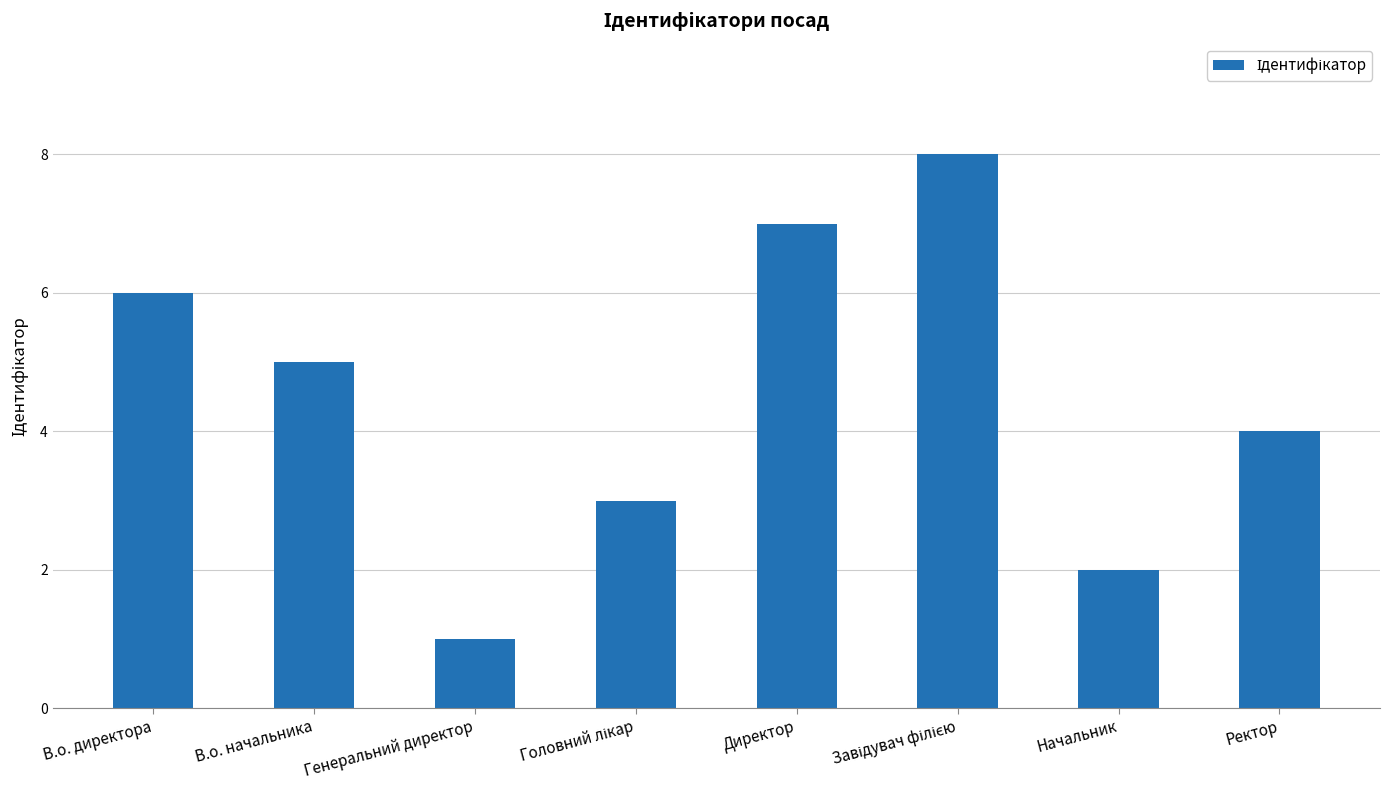

Which category has the lowest value across all series?

Генеральний директор